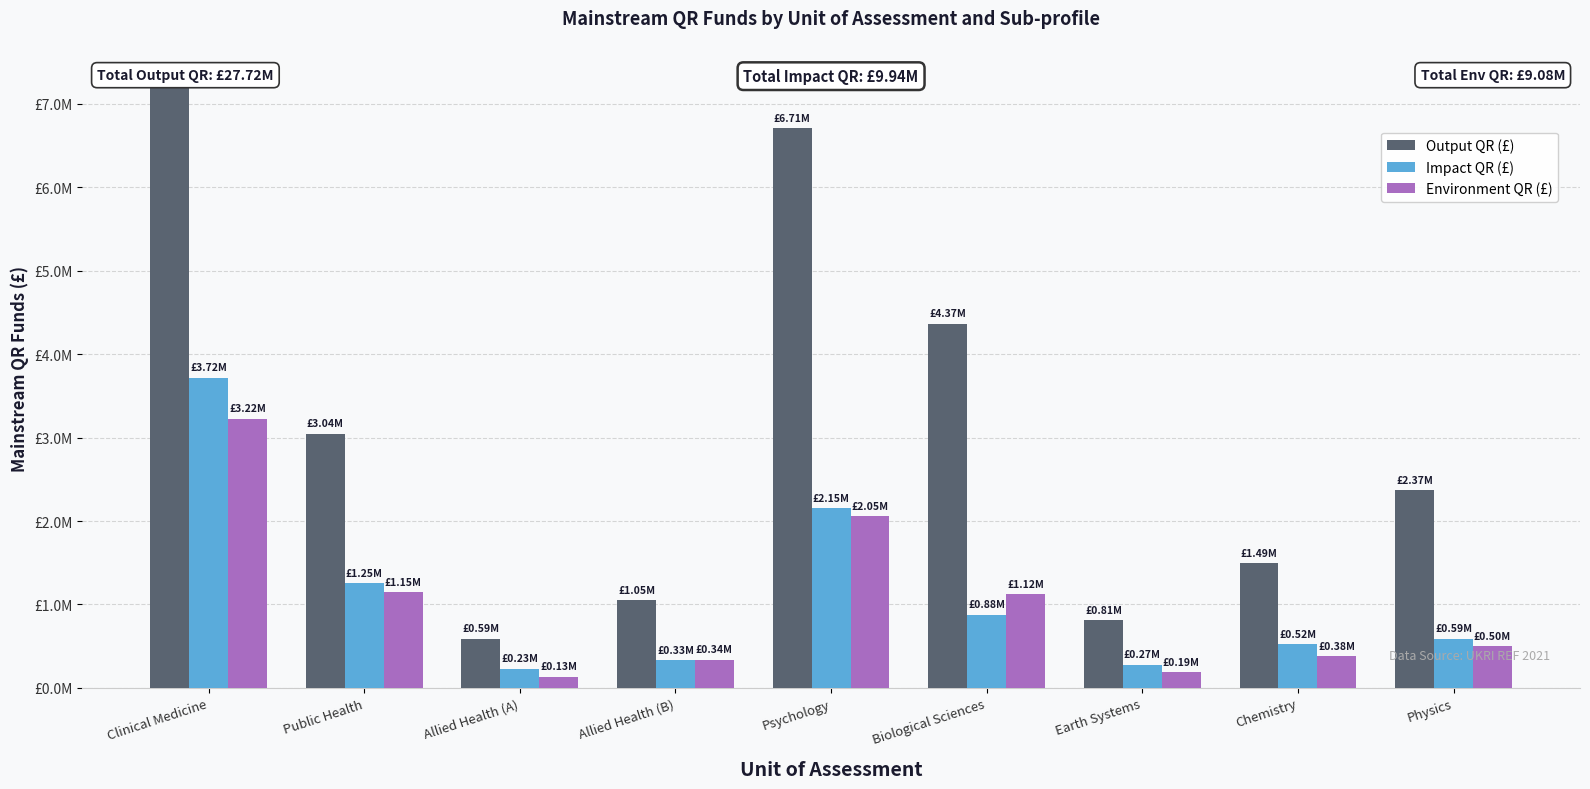

Reading left to right, transcribe all the data shown in this chart.

Output QR (£): 7293128	3043047	587710	1050431	6705929	4365854	810531	1494745	2366822
Impact QR (£): 3717240	1253495	226726	332237	2150530	875276	273613	521770	586043
Environment QR (£): 3223878	1145138	130354	335477	2054439	1123208	186979	380199	496244